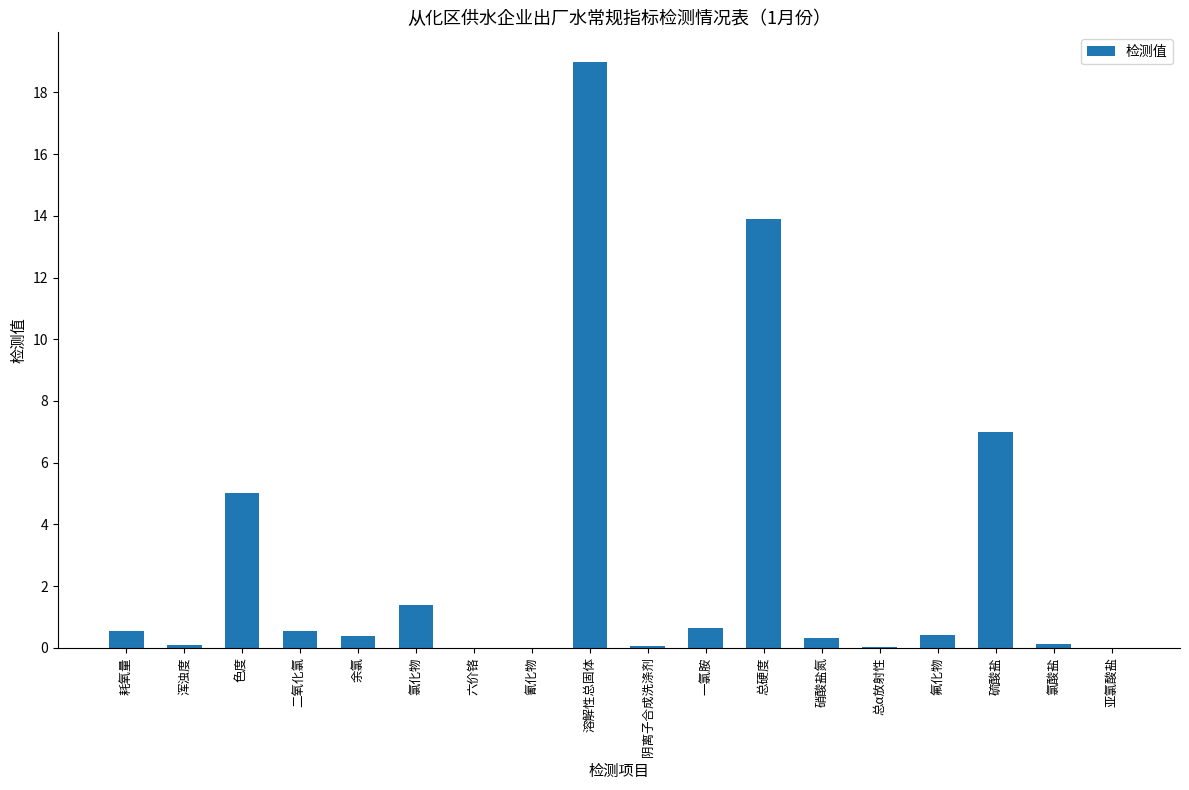

True or false: the data shows 19.0 at 溶解性总固体.

True